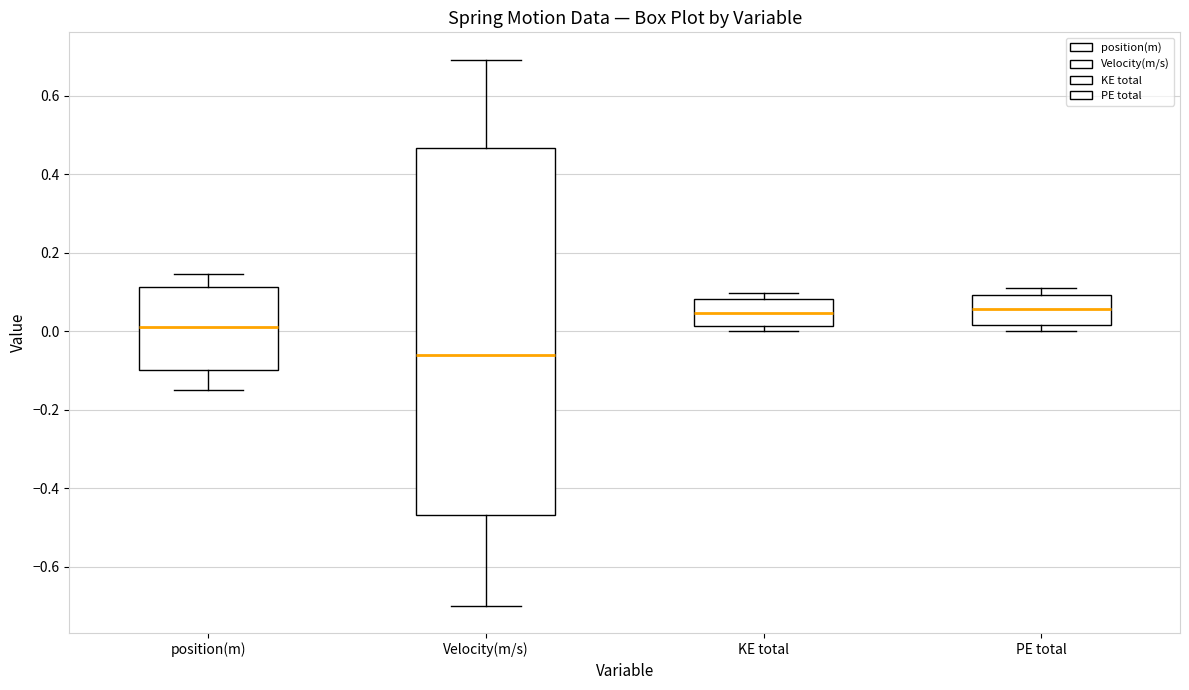

Reading left to right, transcribe this box plot: for each box, give where its median line is, the range the box spans, and where its two whiskers end, as read against the y-axis. The values are not printed on the chart, so give them approximately, as read against the axis.

position(m): median 0.02, box -0.10 to 0.12, whiskers -0.14 to 0.14
Velocity(m/s): median -0.06, box -0.46 to 0.46, whiskers -0.70 to 0.70
KE total: median 0.04, box 0.02 to 0.08, whiskers 0.00 to 0.10
PE total: median 0.06, box 0.02 to 0.10, whiskers 0.00 to 0.12